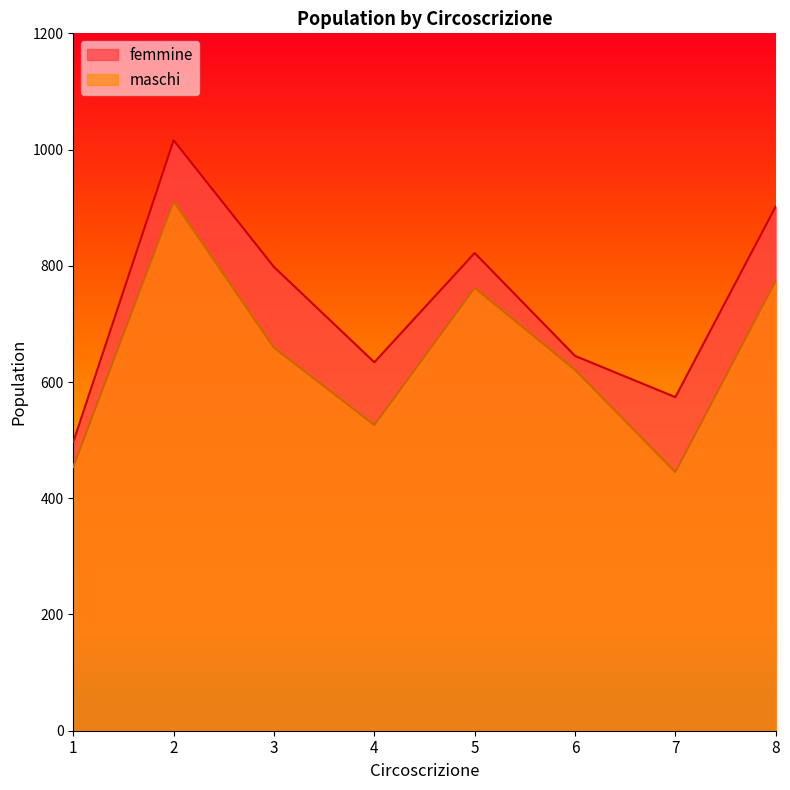

Which category has the lowest value in the maschi series?

7